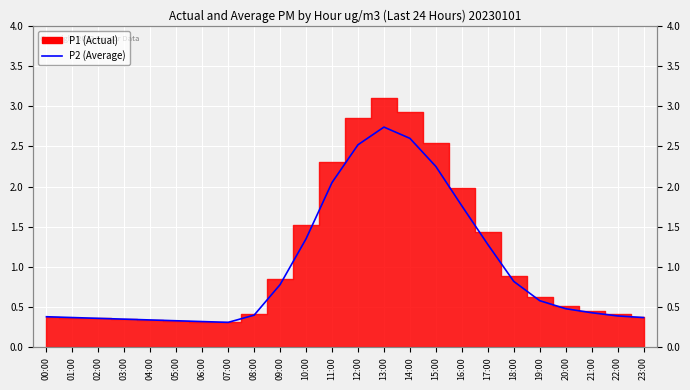

Where is the first local maximum?

13:00